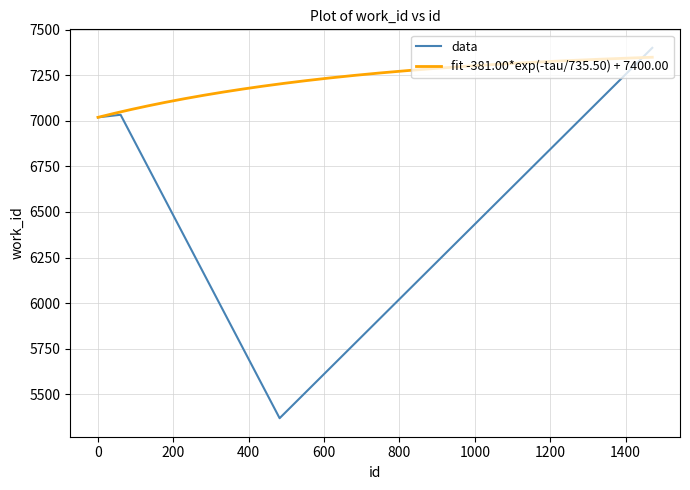

What is the change in value from 18993 to 20404?

+367